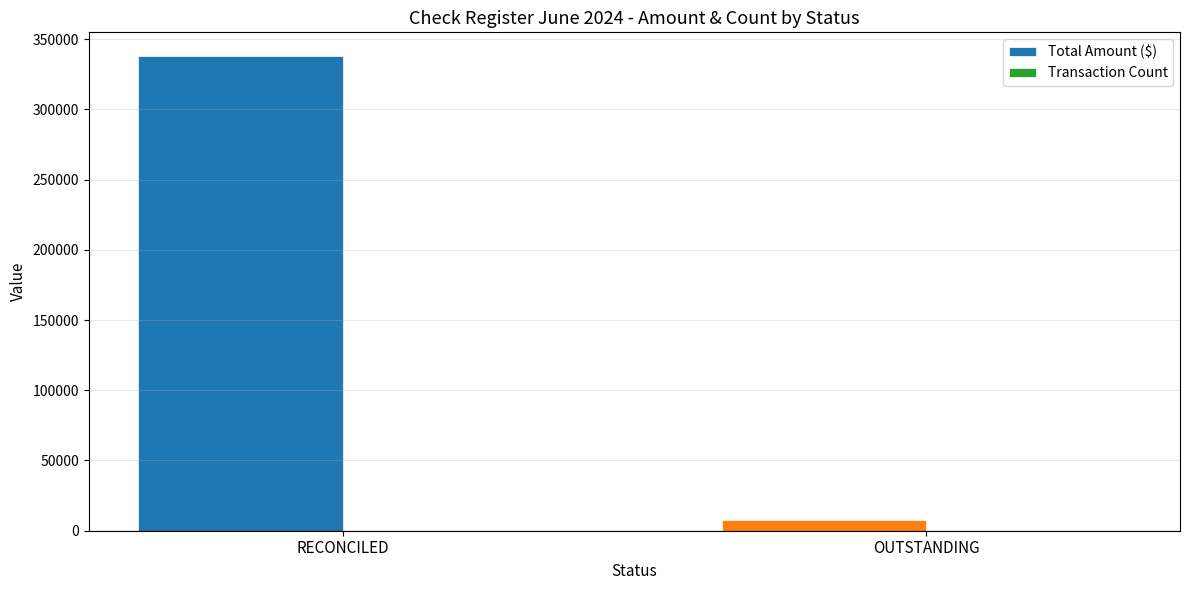

What is the sum of all Total Amount ($) values?

345463.8